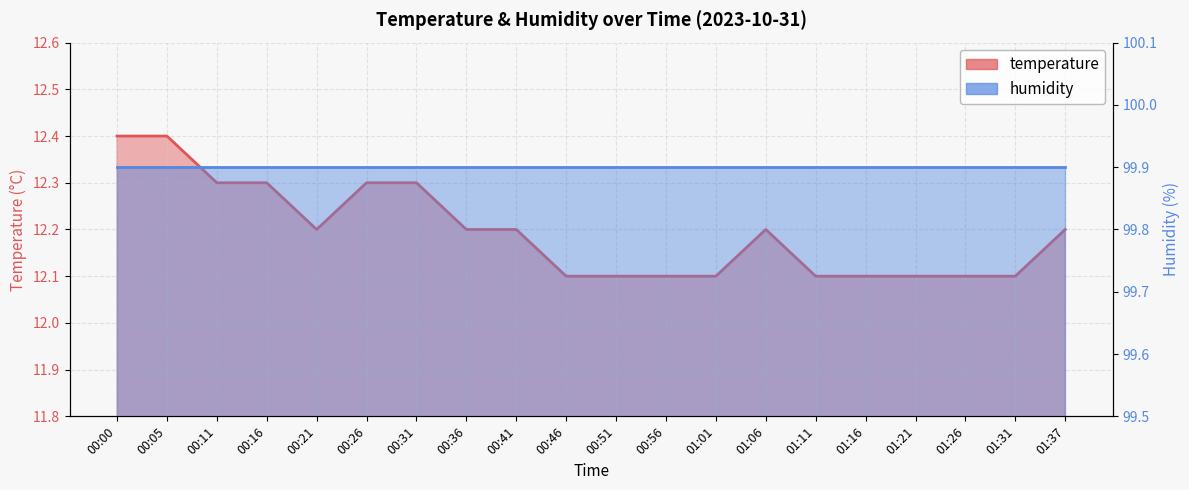

What is the difference between the values at 00:11 and 01:06?

0.1